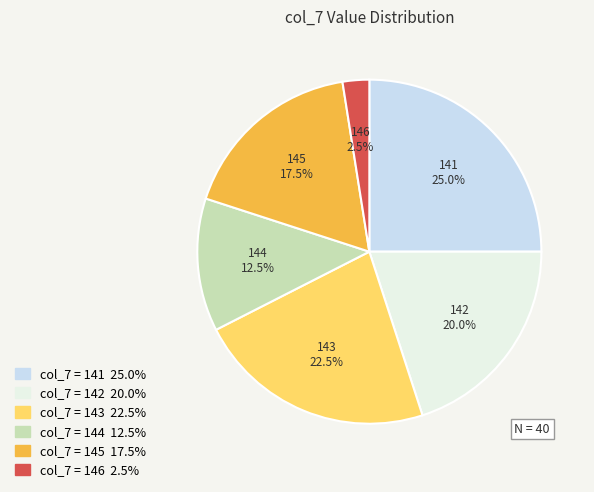

Does any single category account for the majority?

No